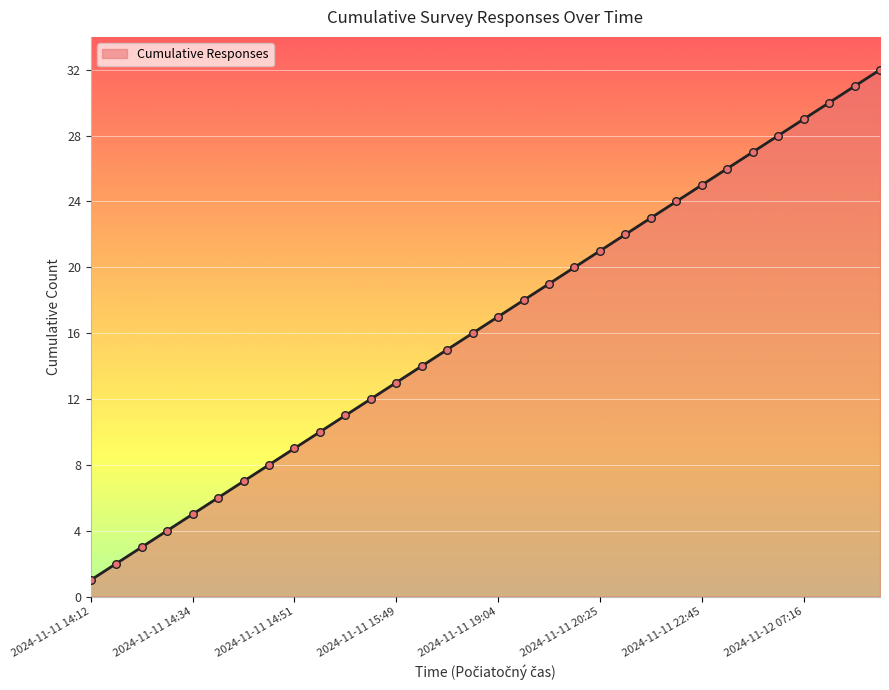

What is the difference between the maximum and minimum values?

31